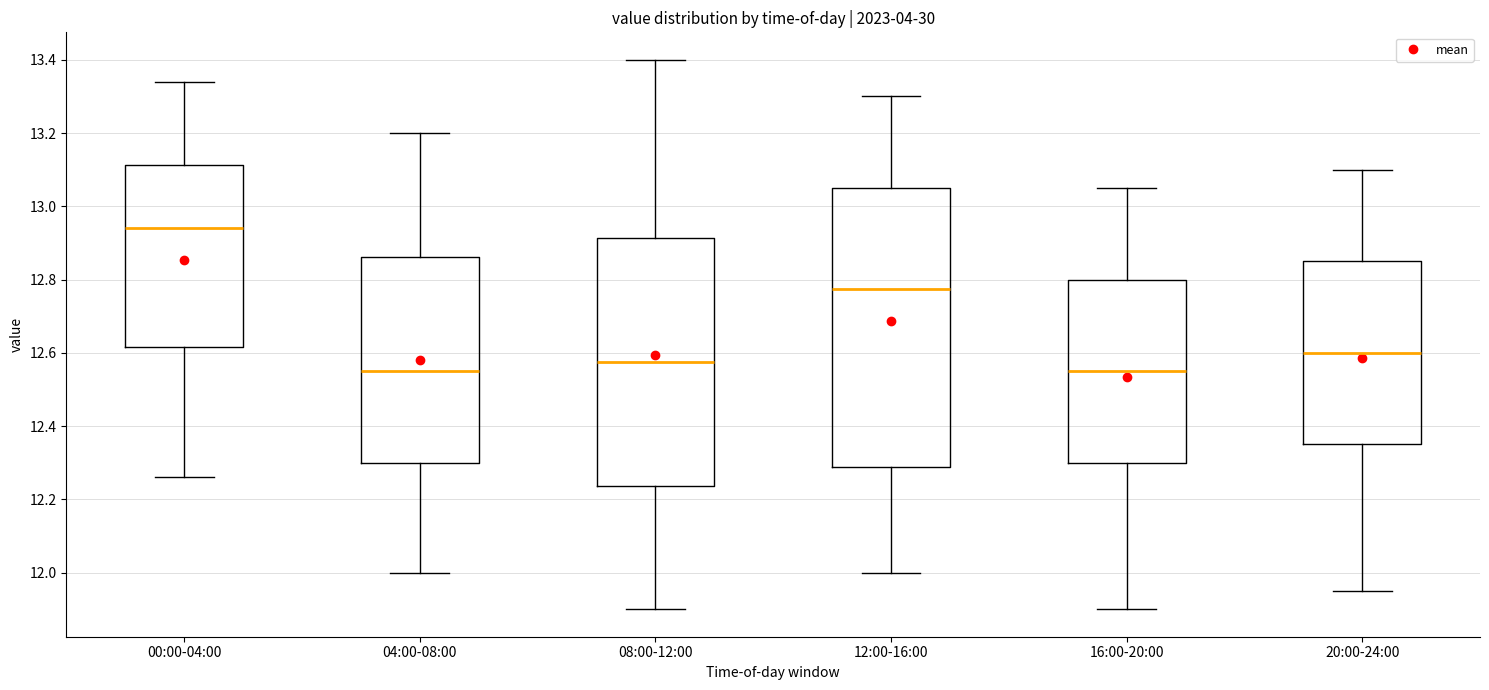

Which box's median line is the highest?

00:00-04:00